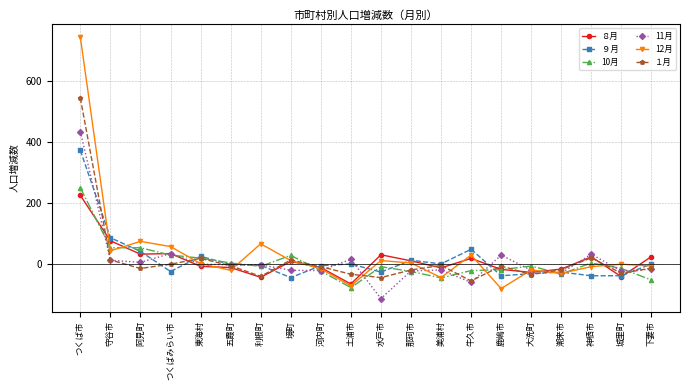

Is the value of 12月 at 水戸市 greater than the value of ９月 at 潮来市?

Yes